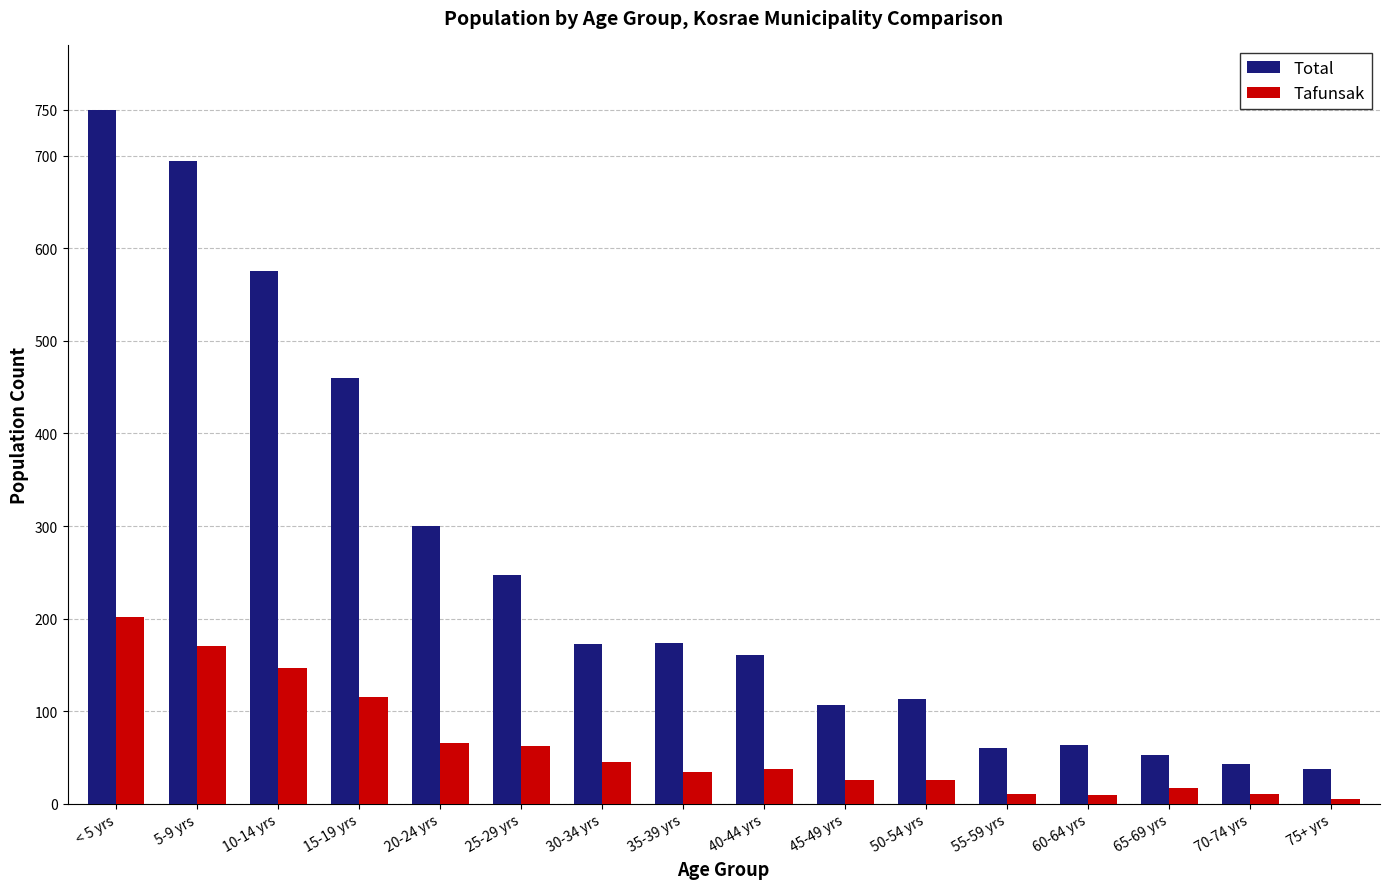

What is the label of the 9th bar from the left?

40-44 yrs